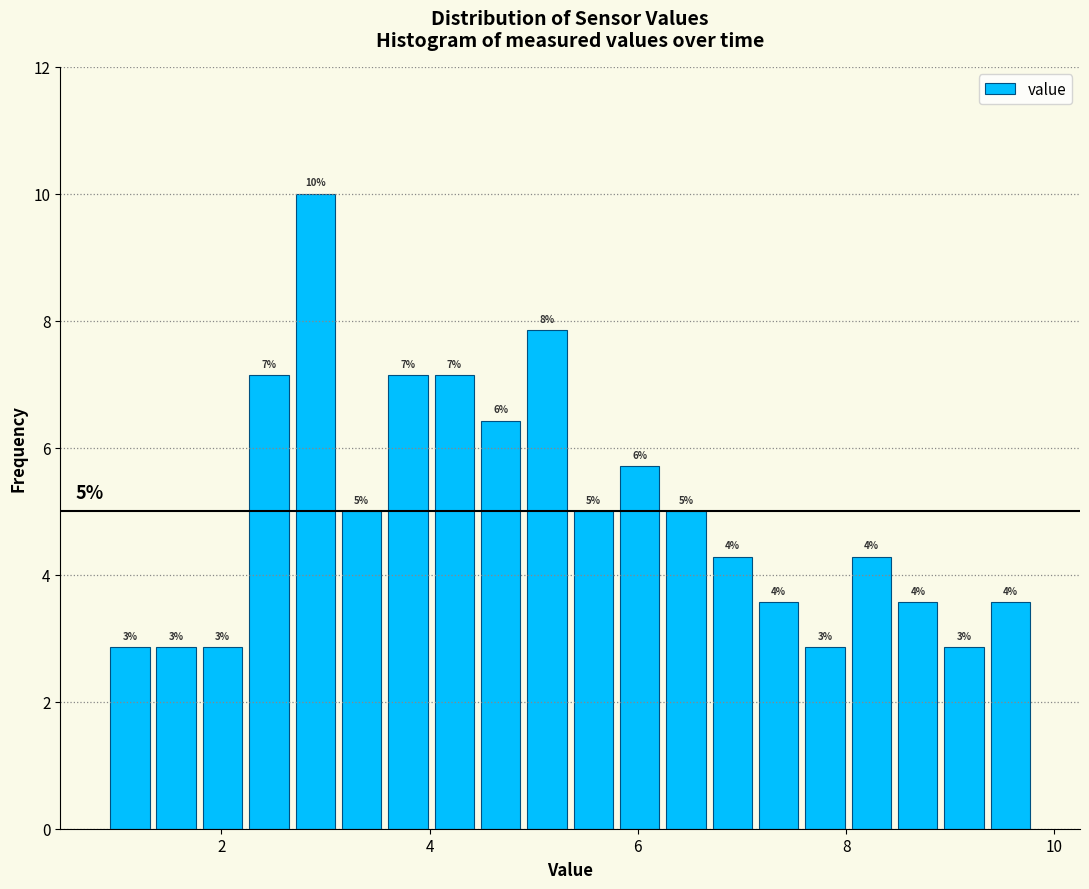

Read against the x-axis, roughly where is the centre of the tallest bar?

3.0